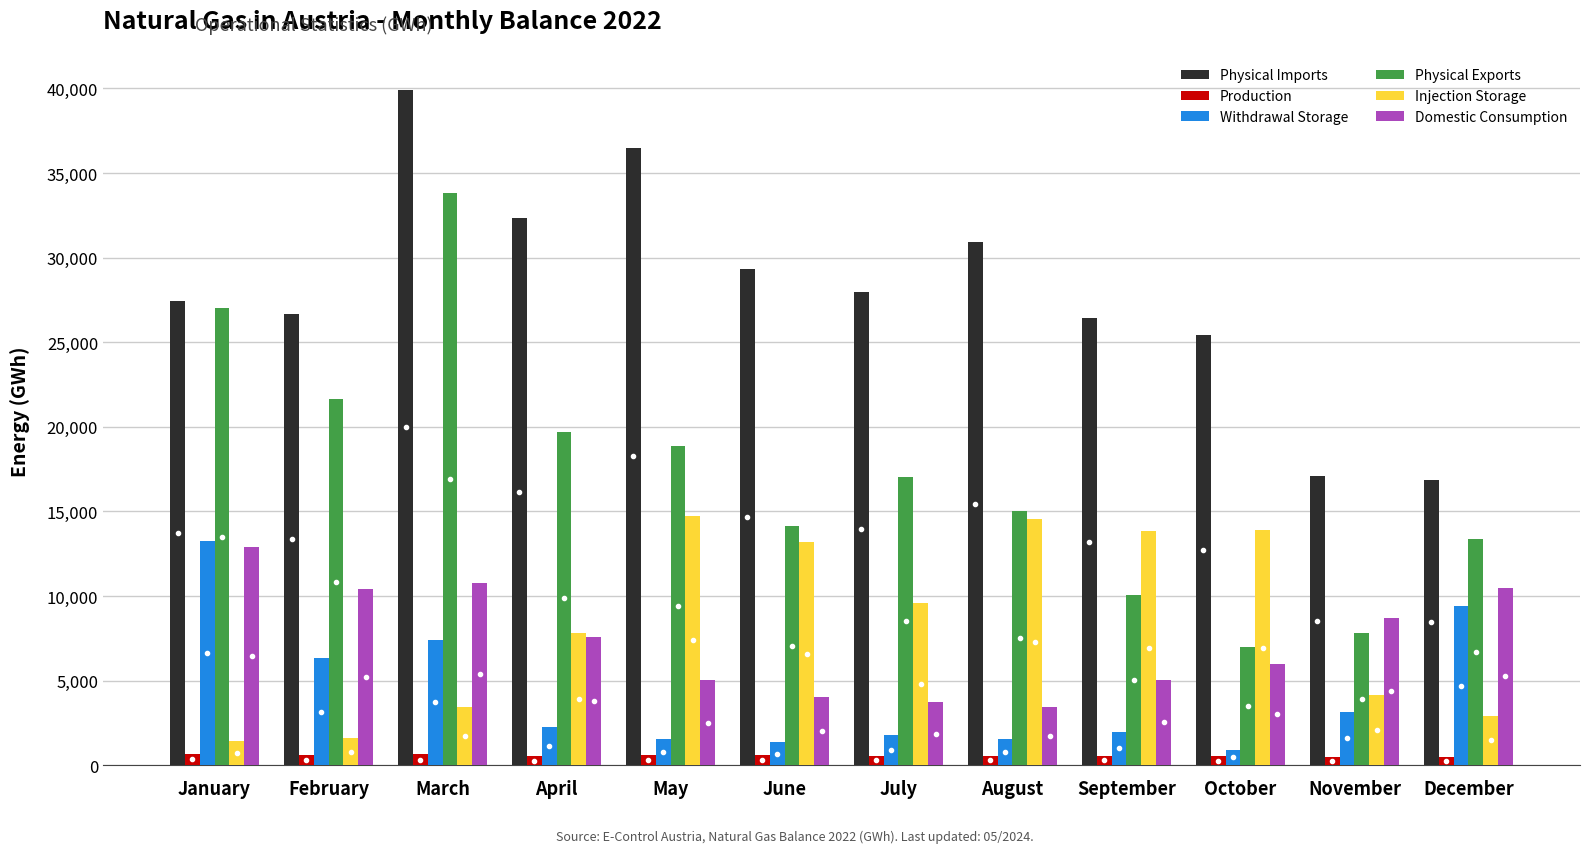

Which category has the highest value across all series?

March